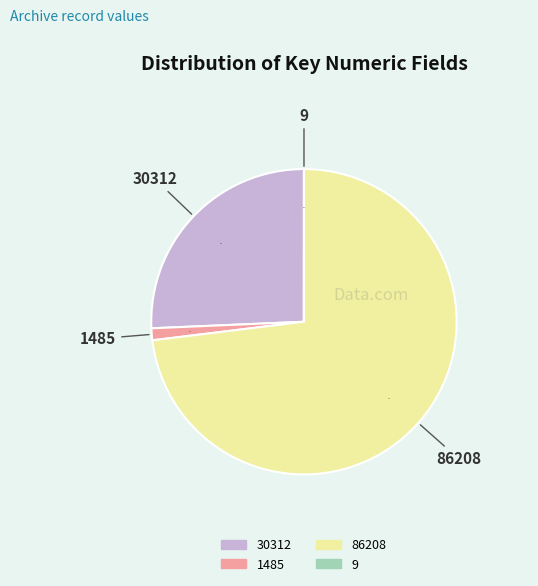

To the nearest percent, what is the difference between the largest and smallest slice percentages?

73%